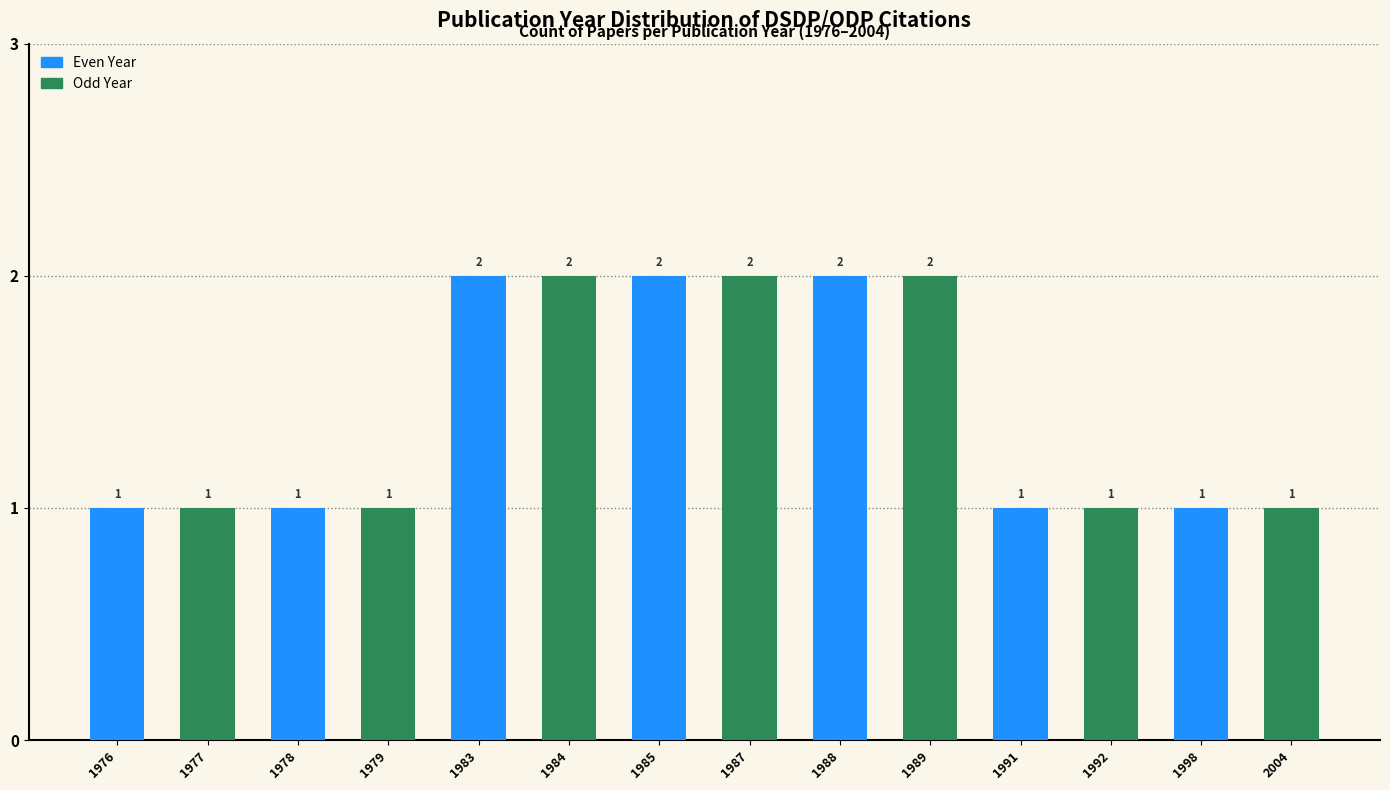

True or false: Odd Year has a value of 0 at 1976.

False